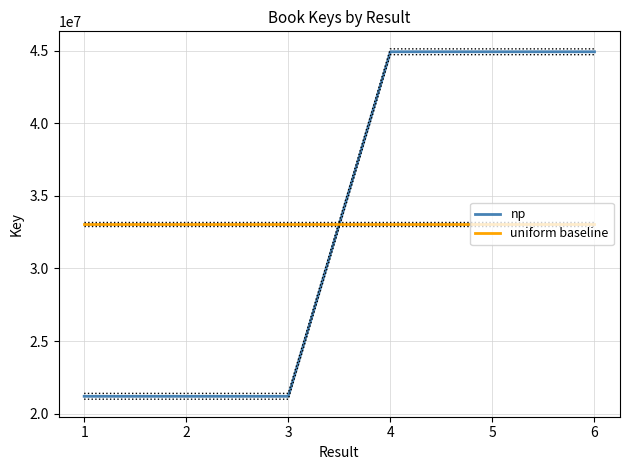

How many lines are shown in the chart?

2